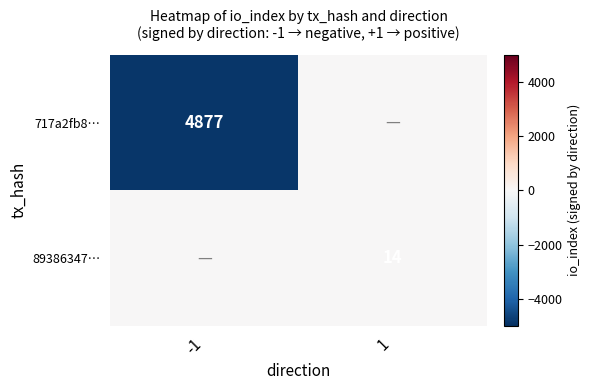

True or false: 89386347… has a value of 14 at 1.

True